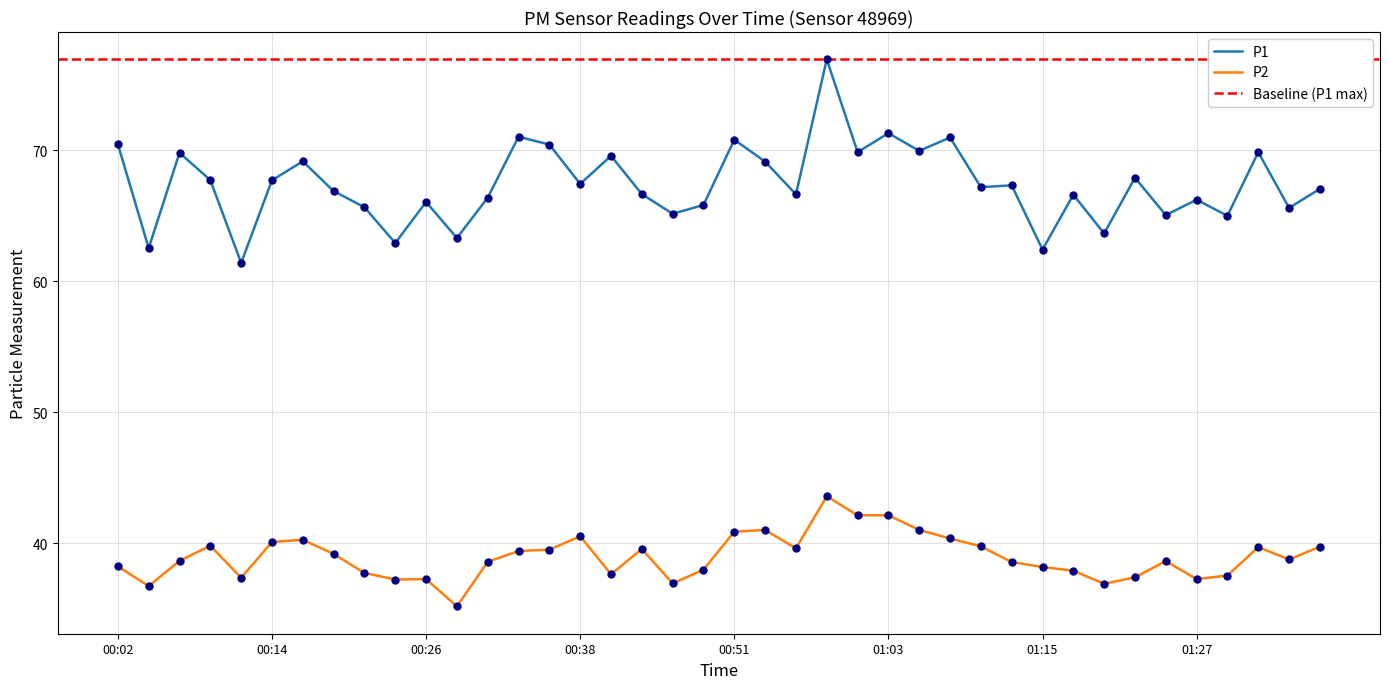

List the labels in order of P1 value, smallest first.

00:11, 01:15, 00:04, 00:24, 00:29, 01:20, 01:30, 01:25, 00:46, 01:35, 00:21, 00:48, 00:26, 01:27, 00:31, 01:18, 00:56, 00:43, 00:19, 01:37, 01:10, 01:13, 00:38, 00:14, 00:09, 01:23, 00:53, 00:16, 00:41, 00:07, 01:01, 01:32, 01:06, 00:36, 00:02, 00:51, 01:08, 00:33, 01:03, 00:58